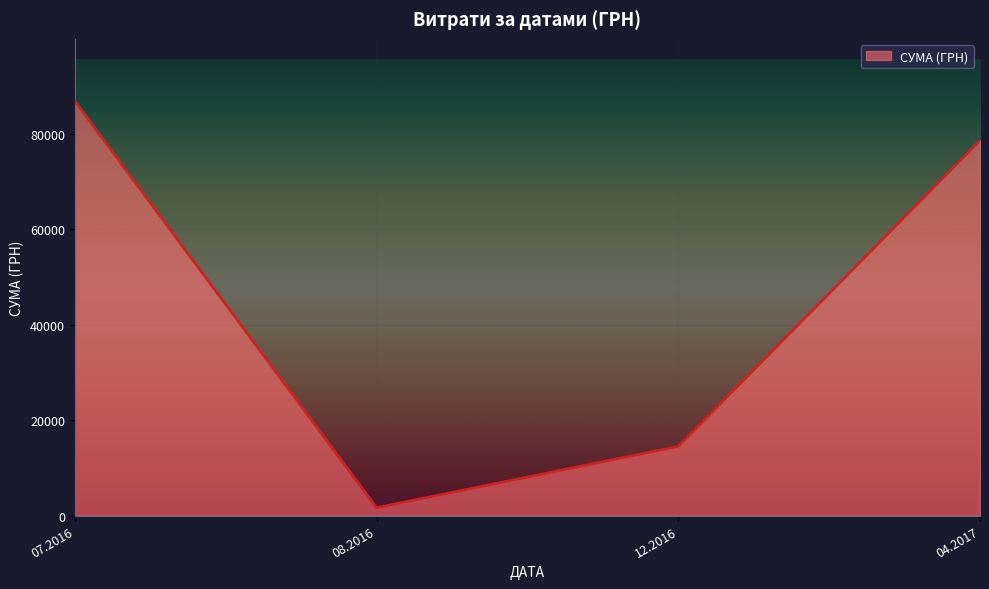

How many values are below 78600?

2